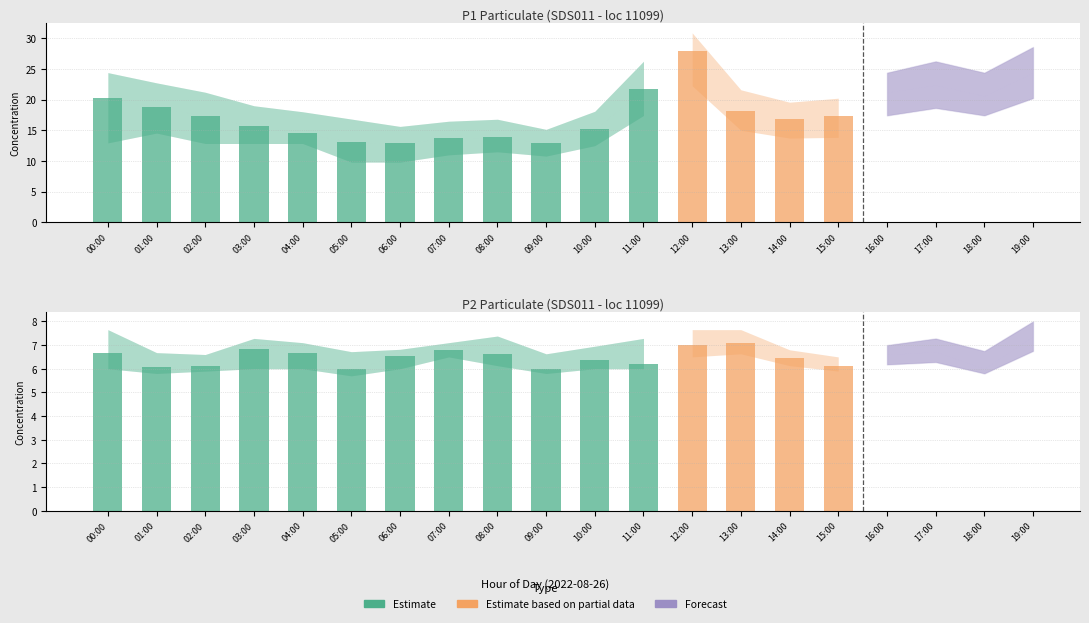

Reading left to right, extract all data points from this chart.

P1: 20.2	18.8	17.4	15.6	14.6	13.1	12.8	13.7	13.8	12.9	15.2	21.7	27.9	18.1	16.8	17.4	21.2	22.4	20.6	24.4
P2: 6.7	6.1	6.1	6.8	6.7	6.0	6.5	6.8	6.6	6.0	6.4	6.2	7.0	7.1	6.5	6.1	6.6	6.7	6.0	7.4